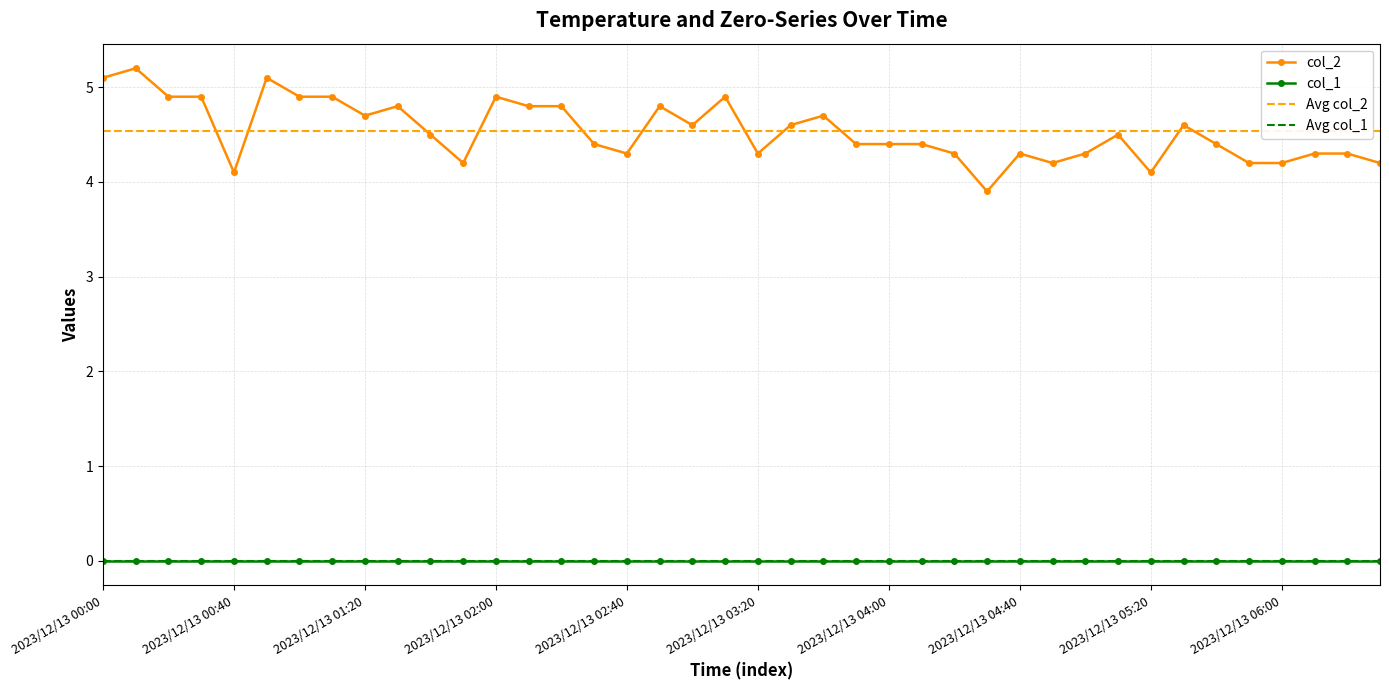

Count the number of categories in the chart.

40